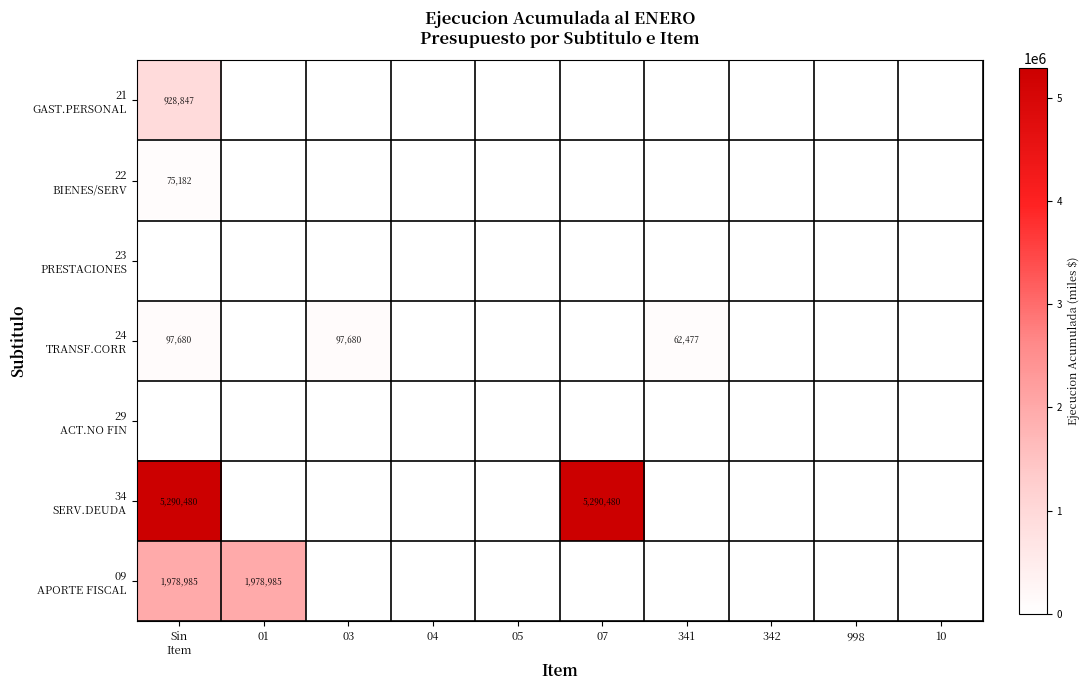

Which series has the largest range (max minus min)?

34 SERV.DEUDA